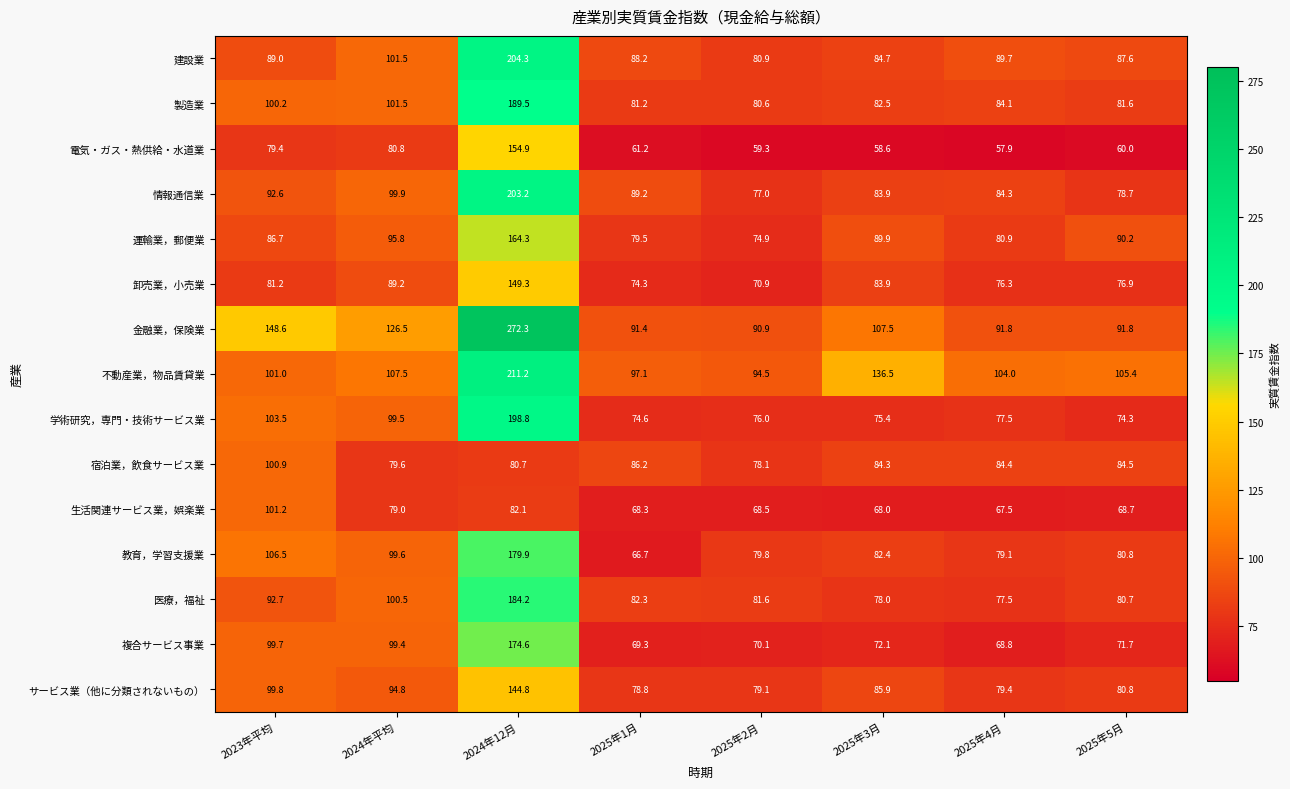

At 2024年12月, list the series in order from largest to smallest.

金融業，保険業, 不動産業，物品賃貸業, 建設業, 情報通信業, 学術研究，専門・技術サービス業, 製造業, 医療，福祉, 教育，学習支援業, 複合サービス事業, 運輸業，郵便業, 電気・ガス・熱供給・水道業, 卸売業，小売業, サービス業（他に分類されないもの）, 生活関連サービス業，娯楽業, 宿泊業，飲食サービス業